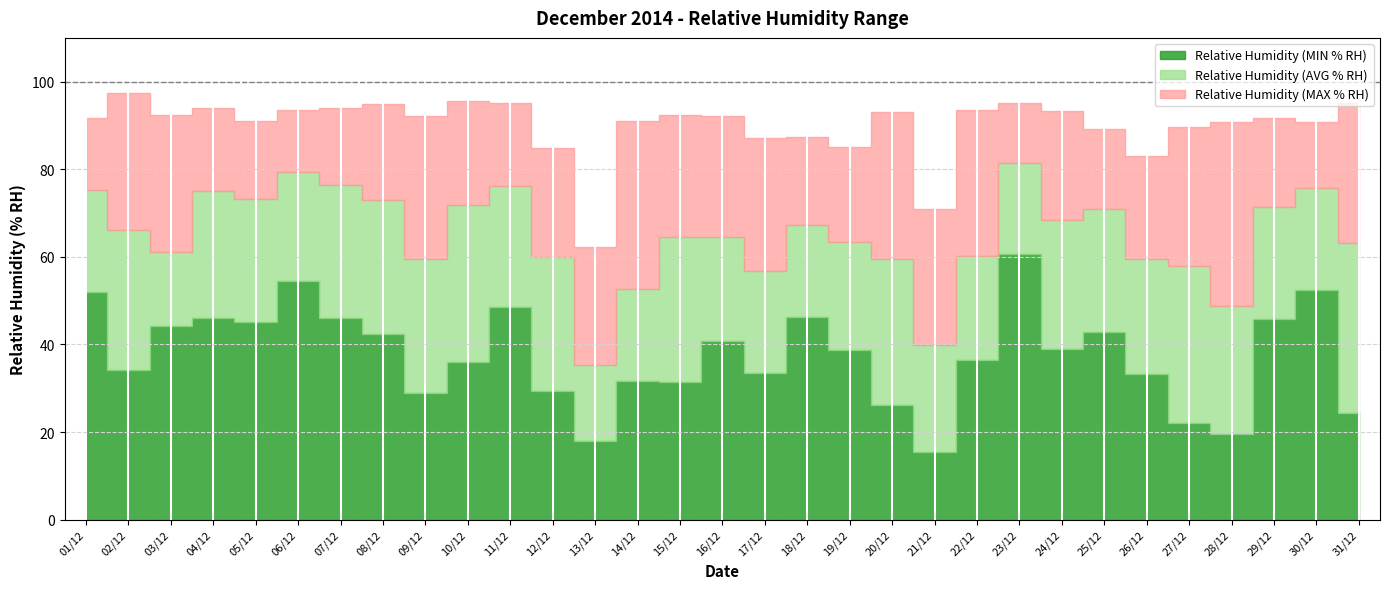

Which label corresponds to the smallest value in the chart?

21/12